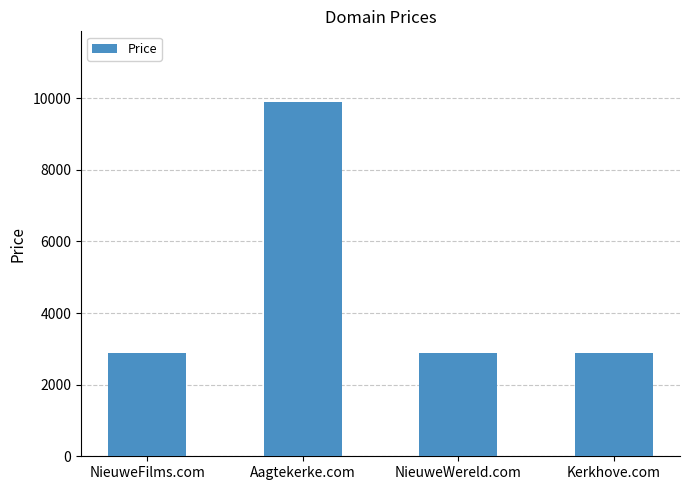

Does the chart contain stacked bars?

No